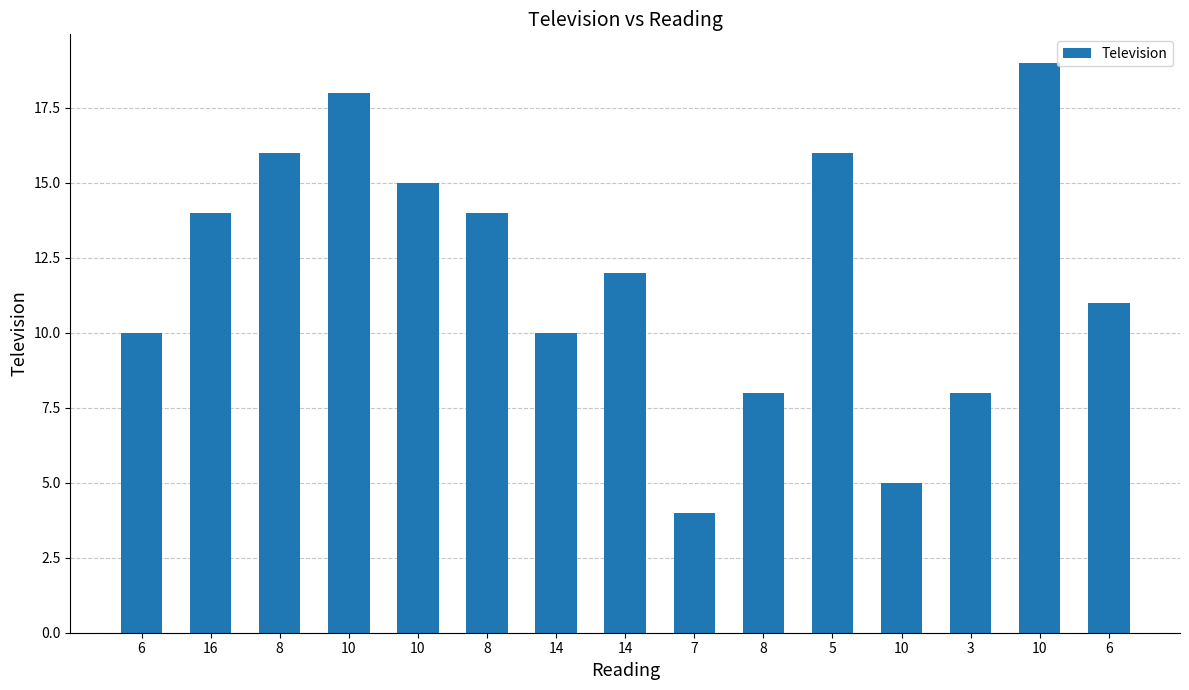

The value at 10 is 21. True or false?

False